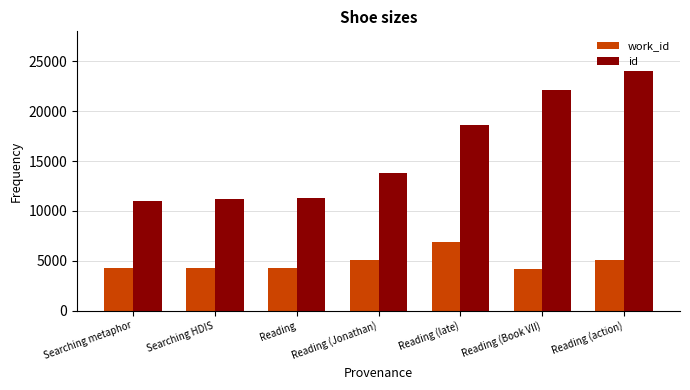

What is the average value of the id series?

15989